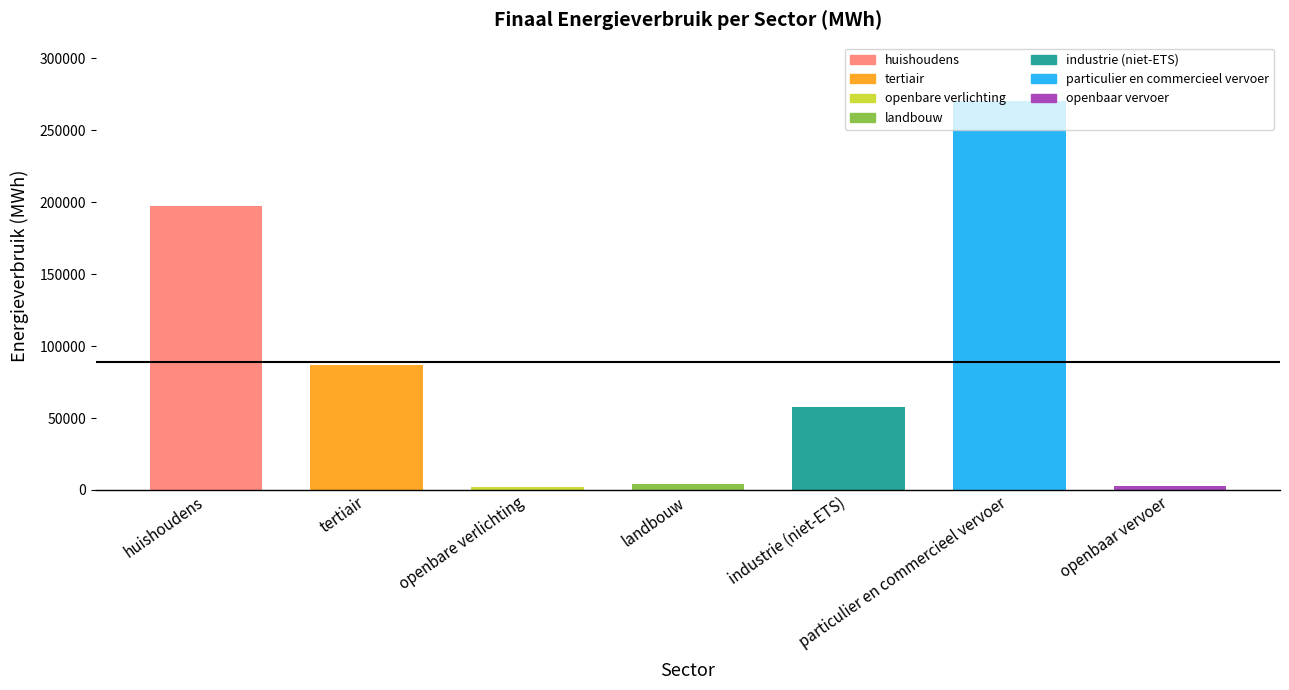

What is the change in value from tertiair to landbouw?

-82923.3